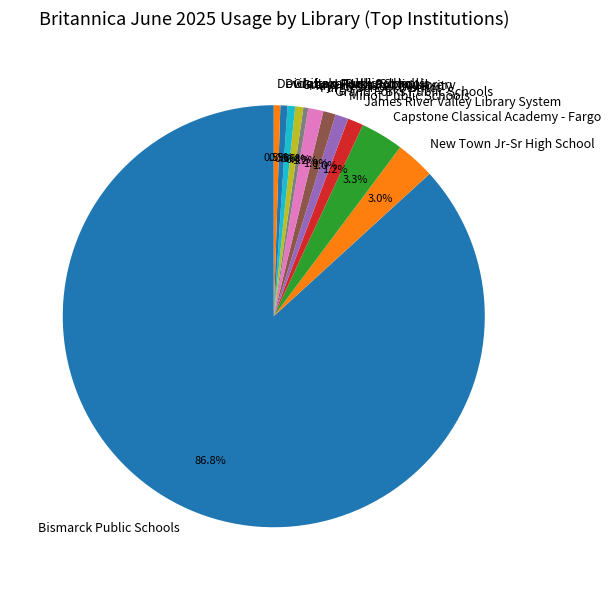

To the nearest percent, what is the combined percentage of Dickinson High School and Bismarck Public Schools?

87%